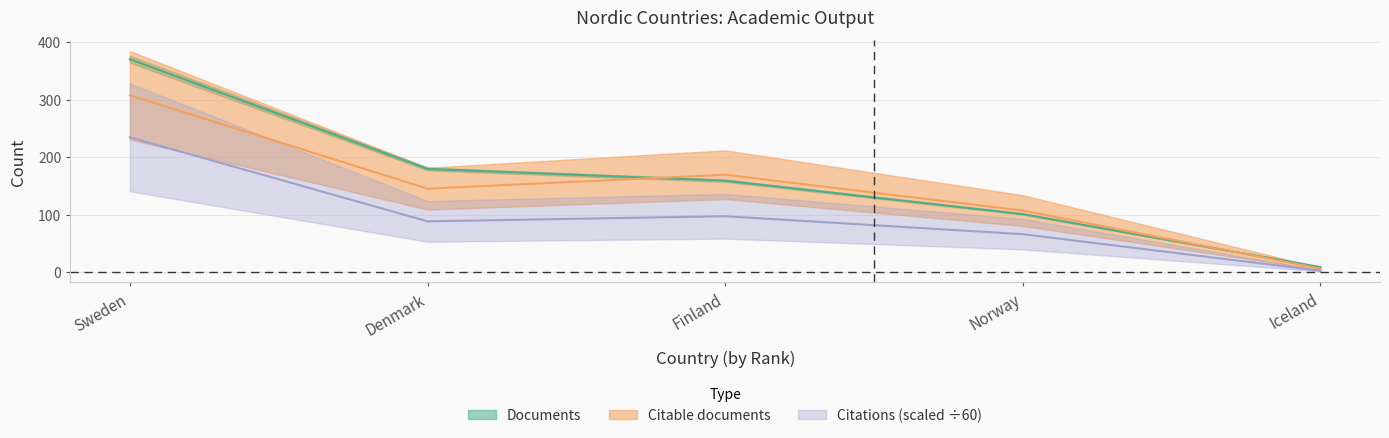

True or false: Citations and Citable documents cross at least once.

False